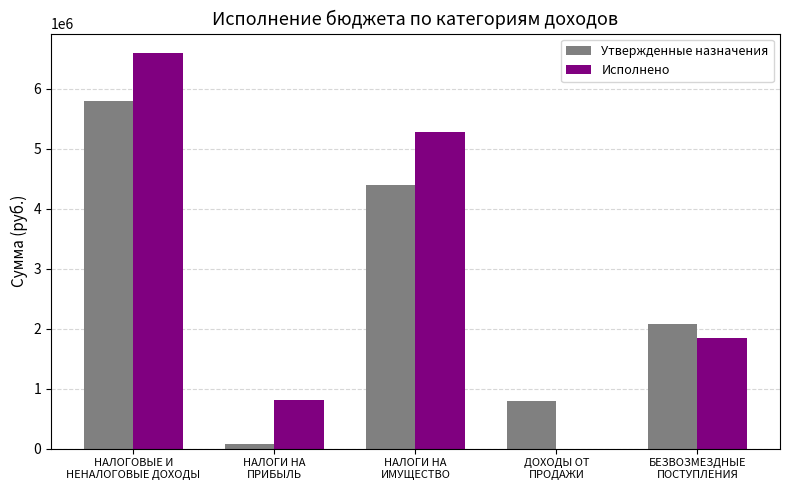

What is the maximum value for Утвержденные назначения?

5788237.0